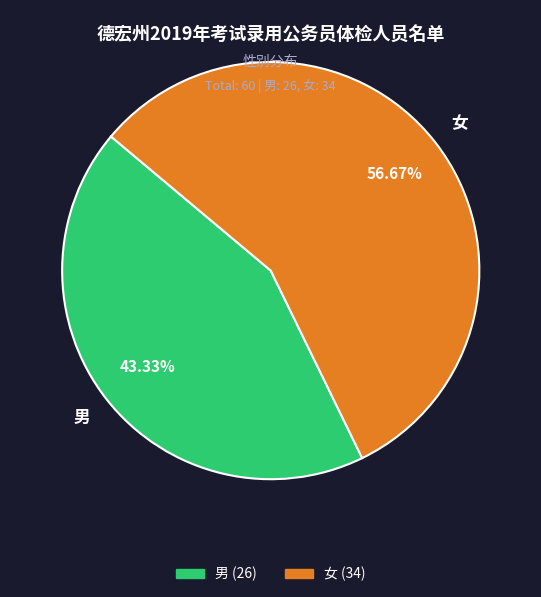

What is the ratio of the value at 男 to the value at 女?

0.8